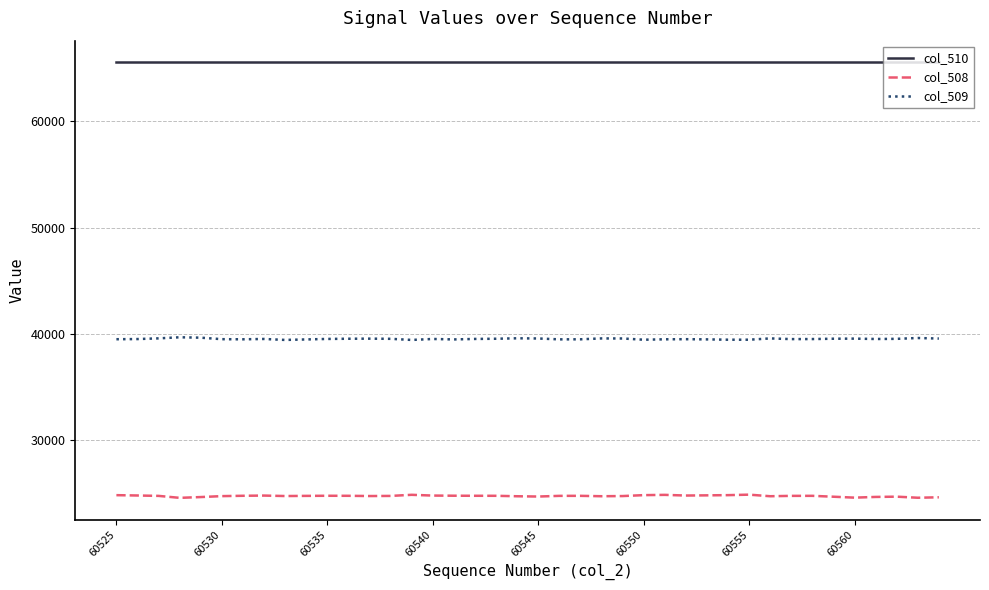

Rank the series by their average value, from lowest to highest.

col_508, col_509, col_510